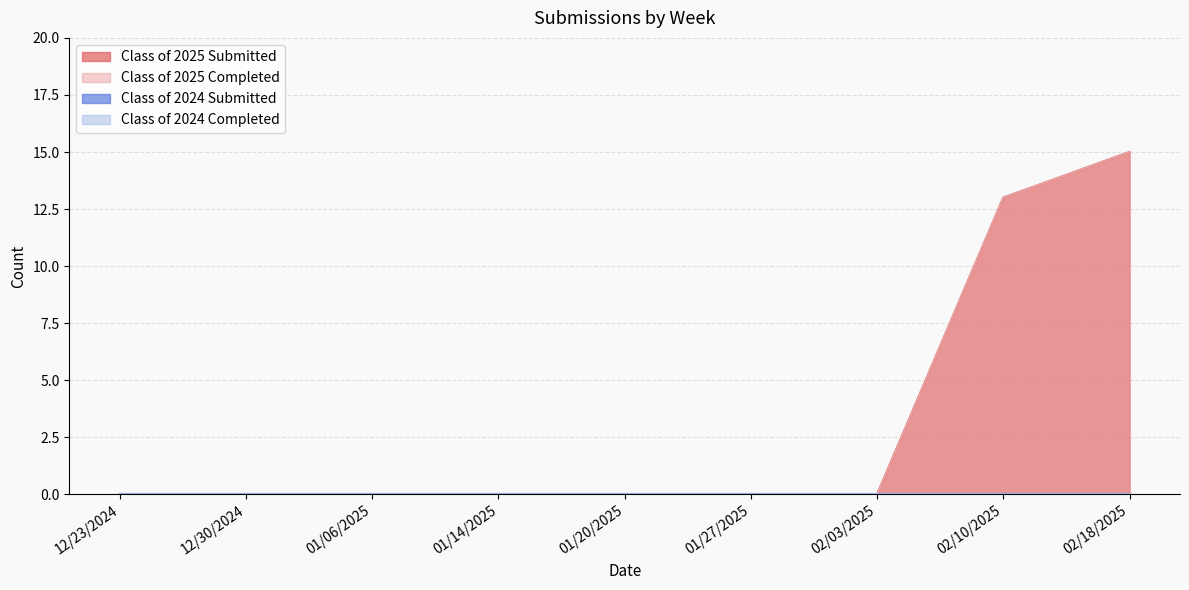

What is the average value of the Class of 2025 Submitted series?

3